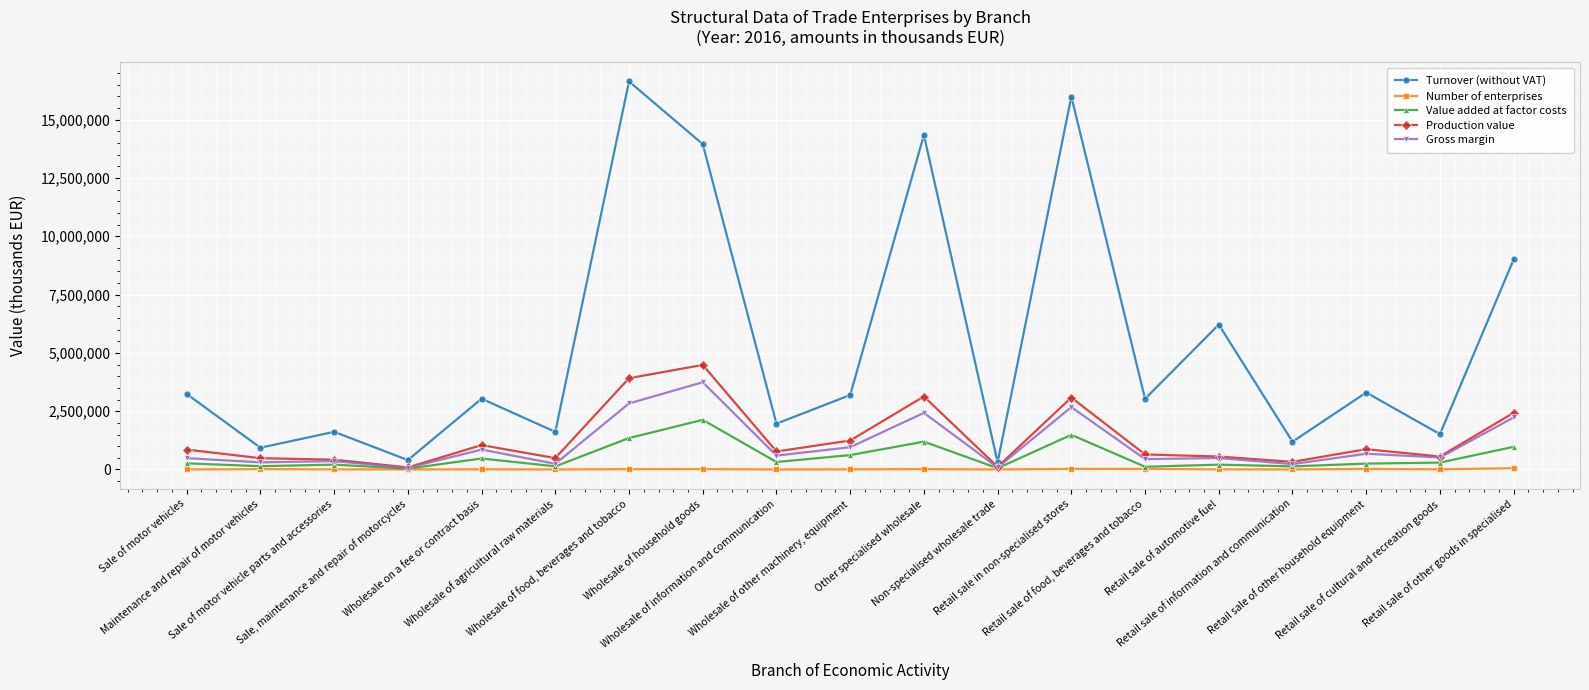

Which series has the largest range (max minus min)?

Turnover (without VAT)